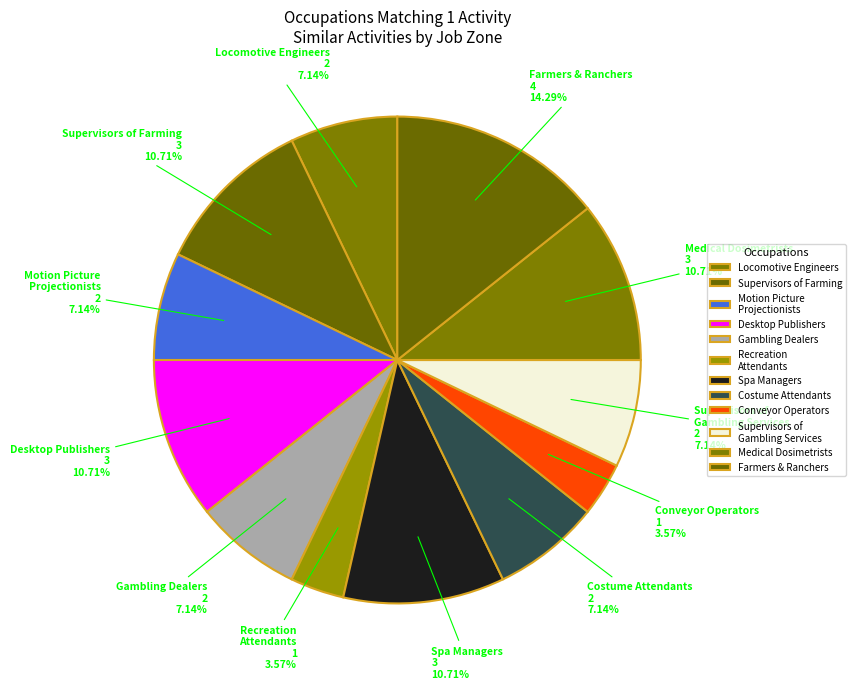

Does Costume Attendants represent more than half of the total?

No